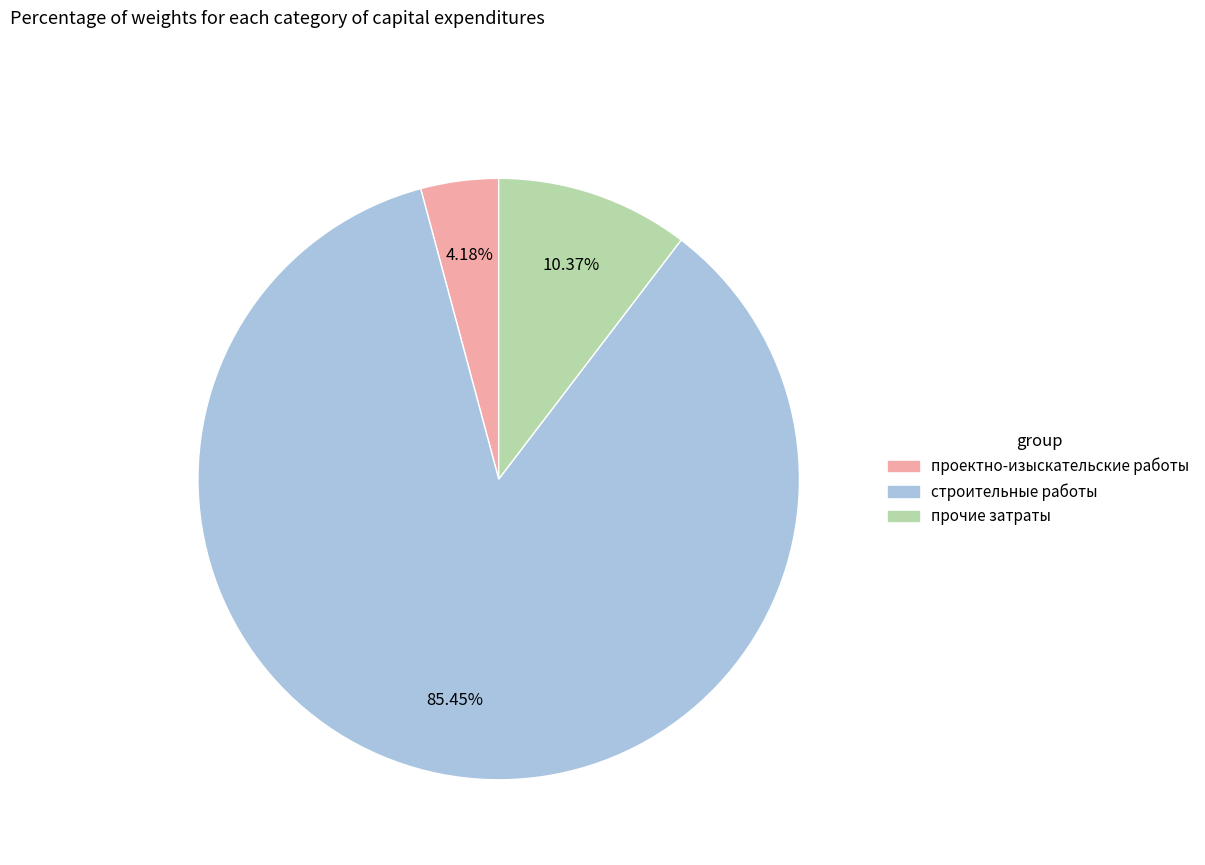

Count the number of slices in the pie.

3